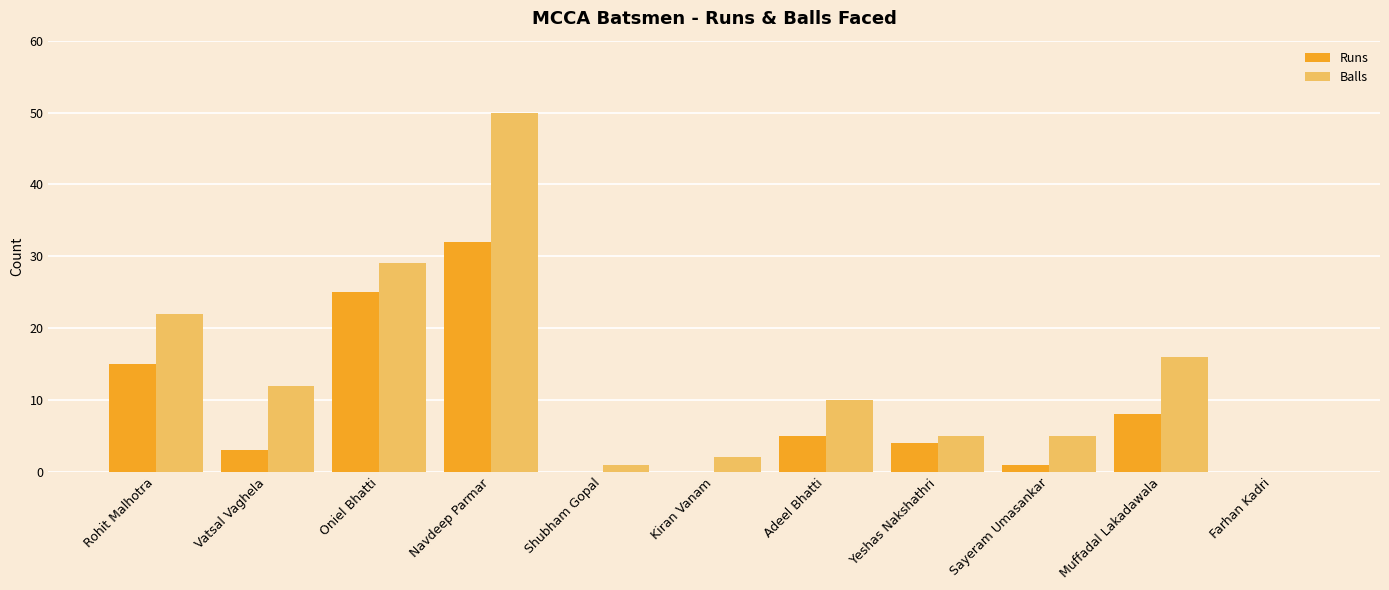

Reading left to right, list all the values displayed in this chart.

Runs: 15	3	25	32	0	0	5	4	1	8	0
Balls: 22	12	29	50	1	2	10	5	5	16	0